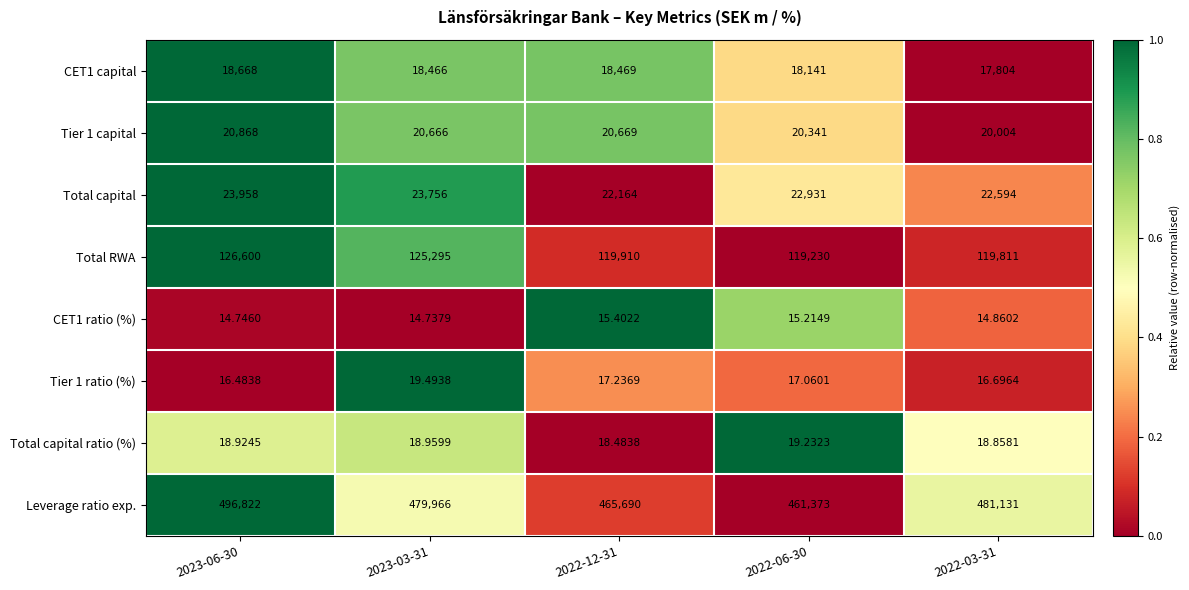

Is the value of Leverage ratio exp. at 2022-03-31 greater than the value of Tier 1 ratio (%) at 2023-03-31?

Yes